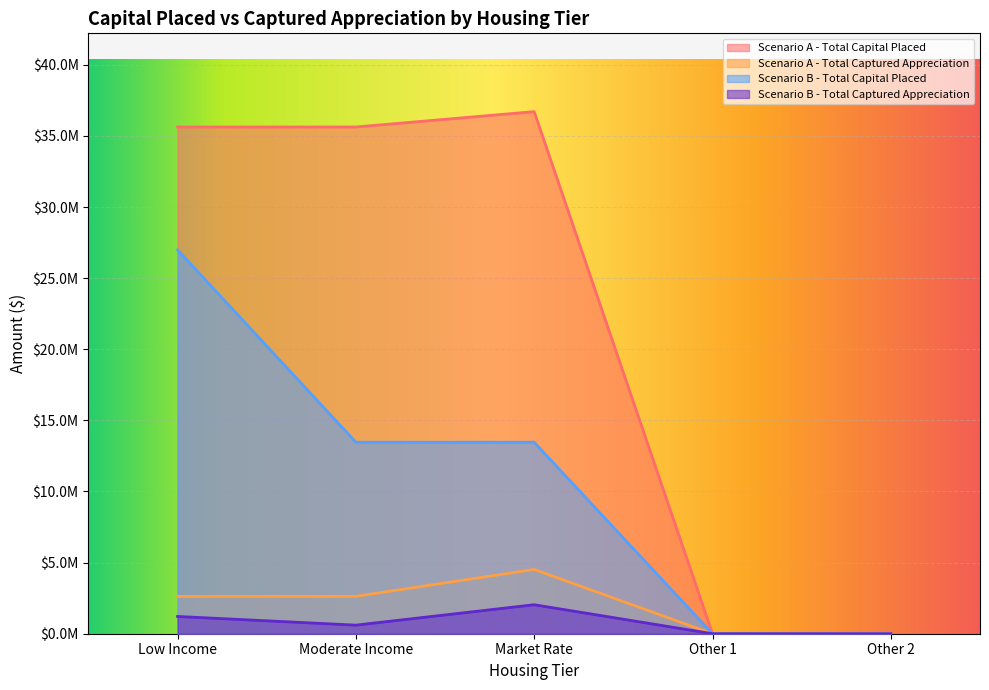

Which category has the highest value in the Scenario B - Total Capital Placed series?

Low Income